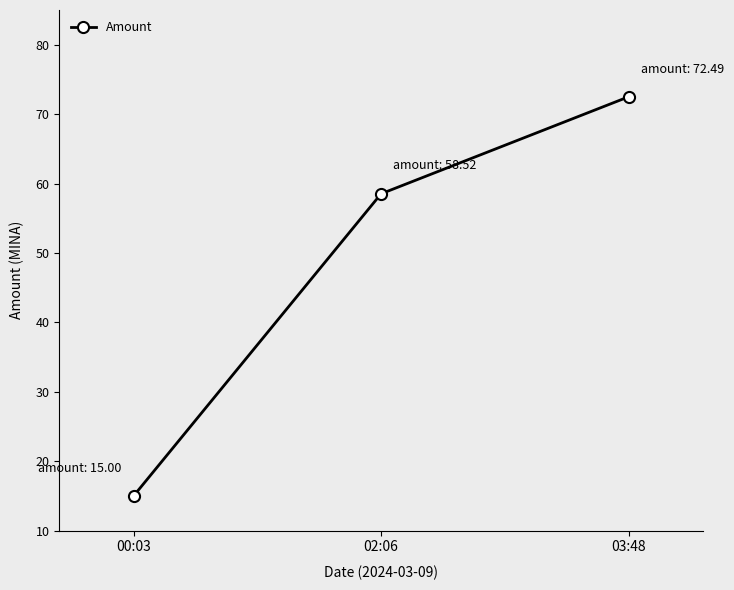

Reading left to right, list all the values displayed in this chart.

15.0	58.5	72.5